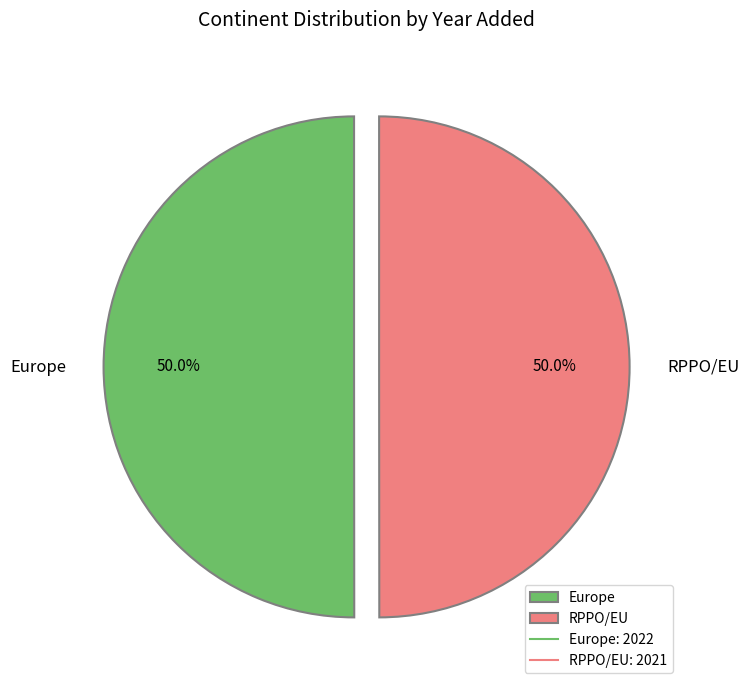

Approximately how many times larger is the value at Europe compared to RPPO/EU?

1.0